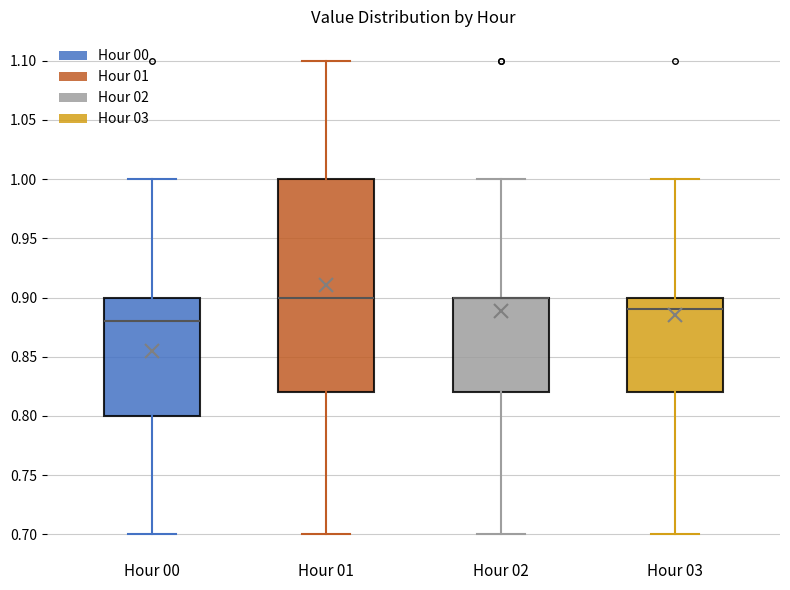

Which box is the tallest, from its lower edge to its upper edge?

Hour 01